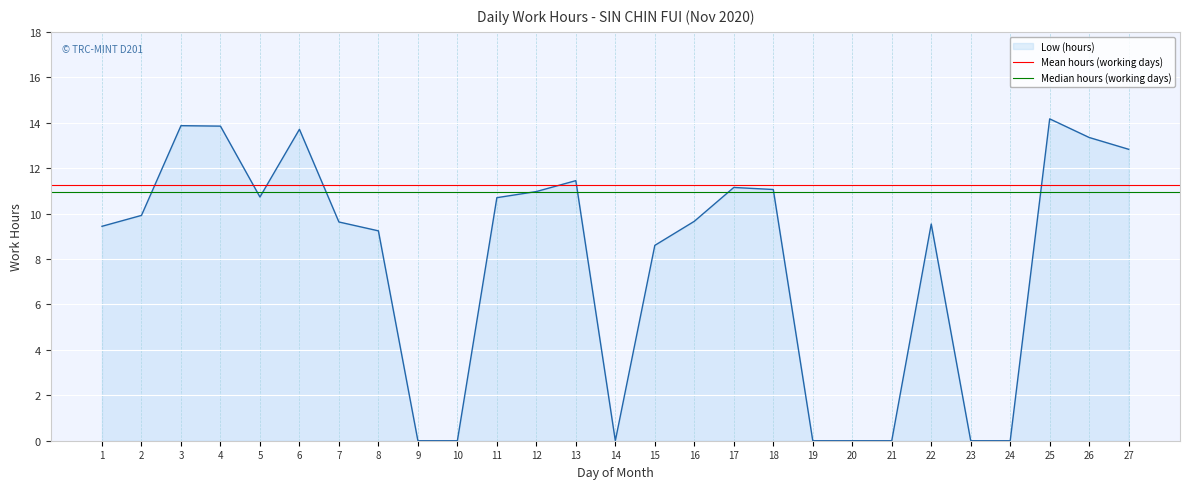

Which has a higher value, 2 or 1?

2